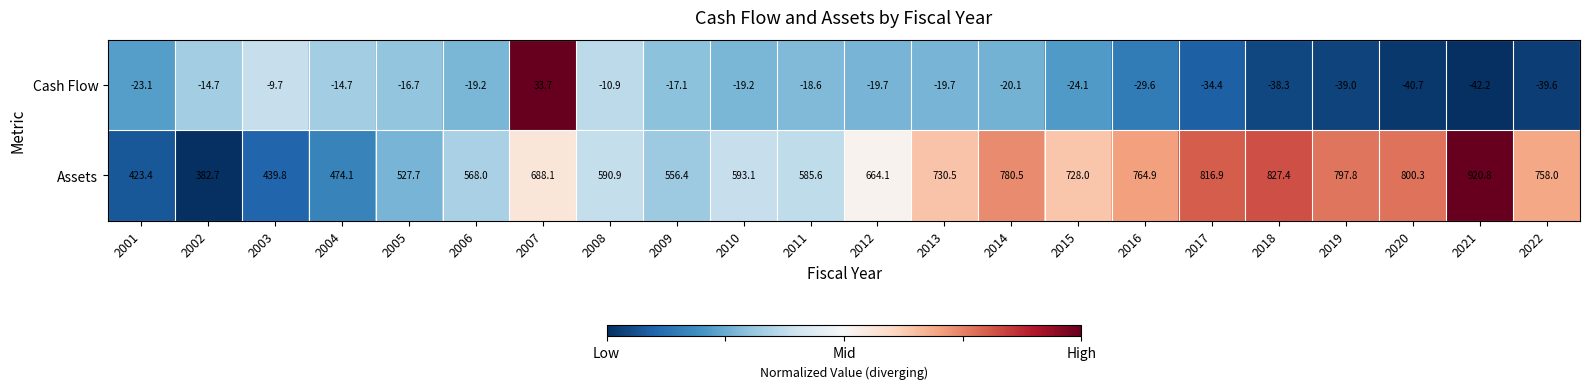

Which series changed the most between 2002 and 2018?

Assets